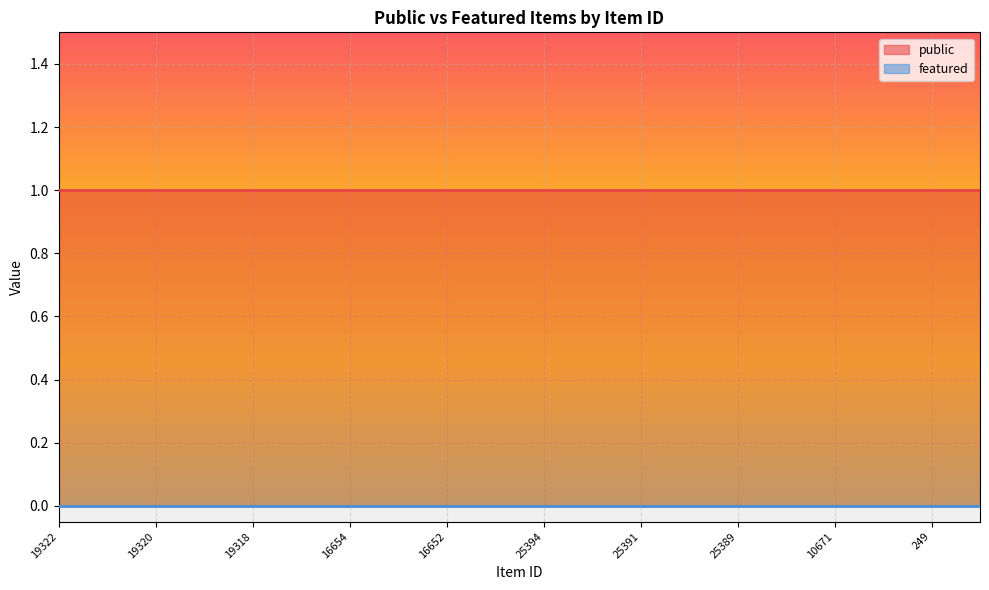

What is the total value across all series at 19320?

1